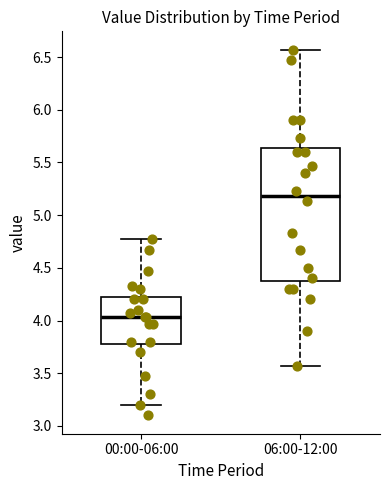

Which box has the lowest median line?

00:00-06:00